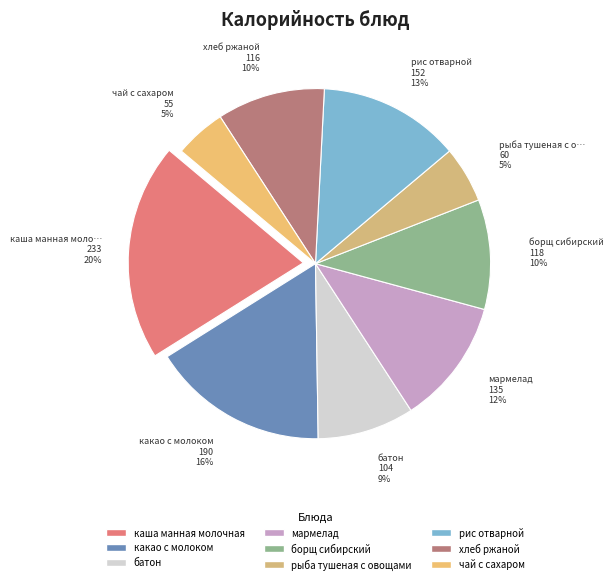

What percentage is NOT represented by каша манная молочная?

80.0%